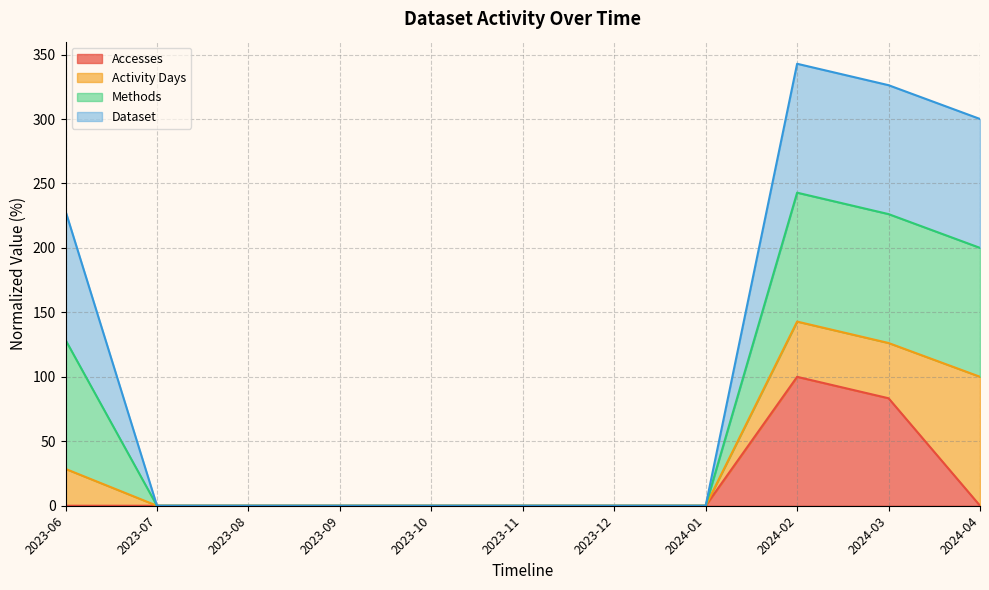

Does the chart have visible grid lines?

Yes